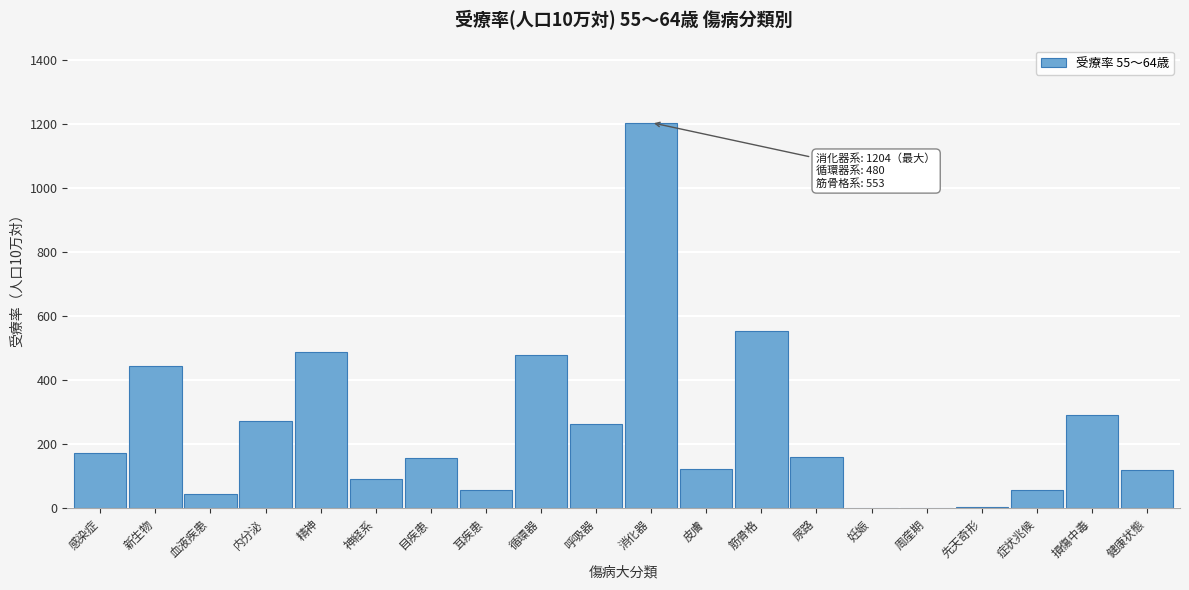

Is it true that the value at 筋骨格 is 553?

True